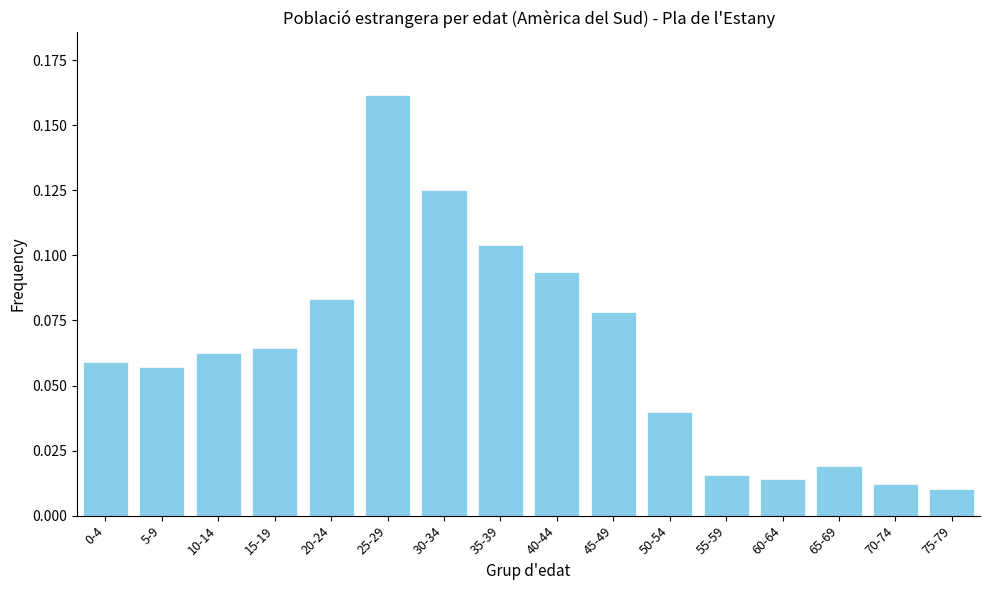

What is the sum of all values?

1.0